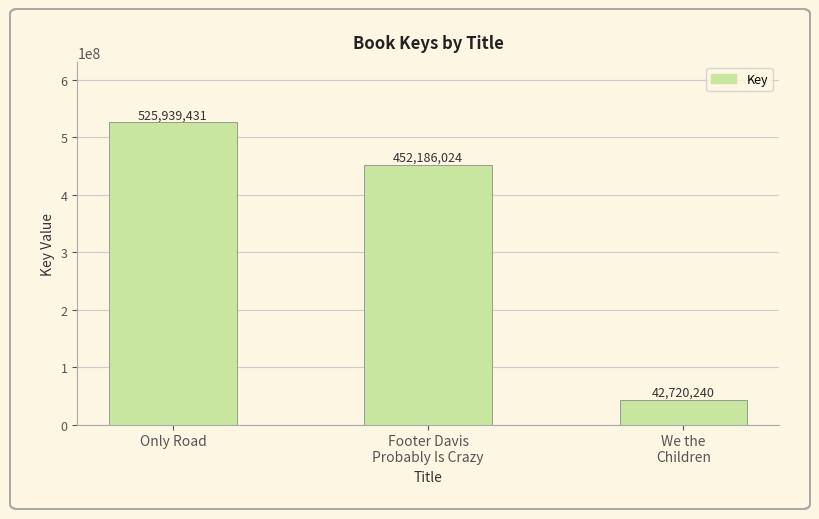

Where is the data nearest to the value 284329835?

Footer Davis
Probably Is Crazy